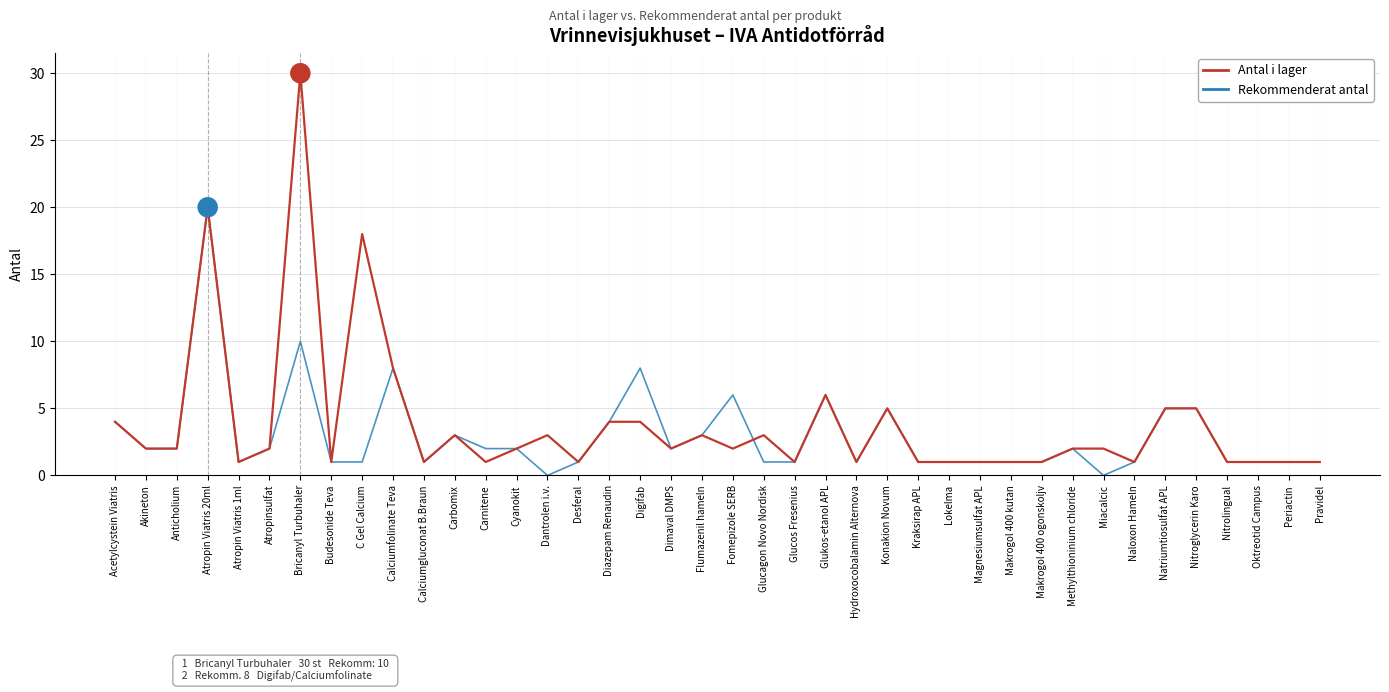

What position from the right is Cyanokit?

27